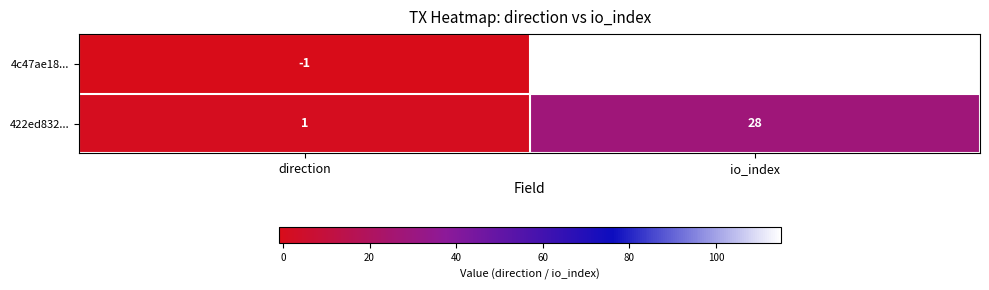

What is the spread (max minus min) of values at io_index?

87